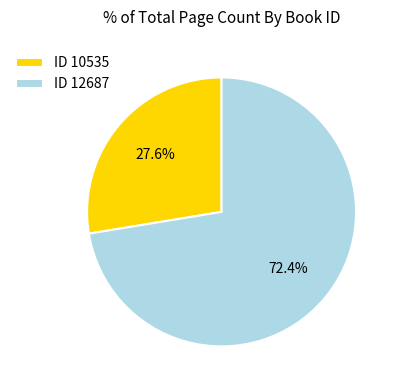

How many segments does this pie chart have?

2